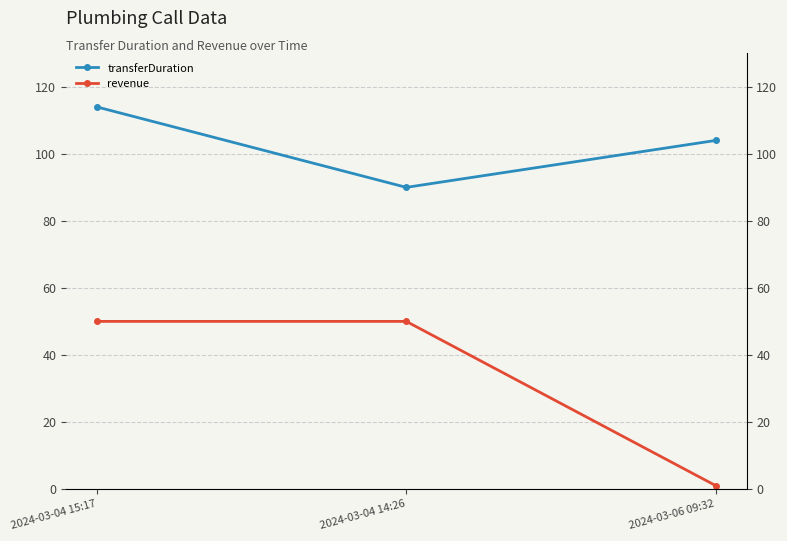

Where does the transferDuration series first go above 104?

2024-03-04 15:17